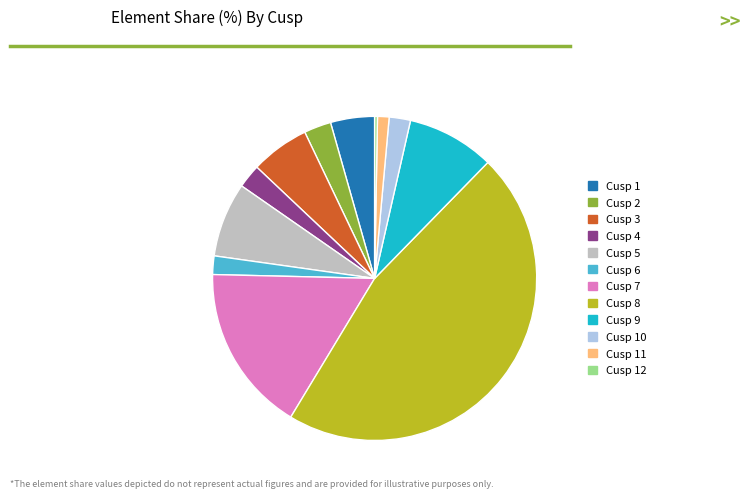

Does any single category account for the majority?

No